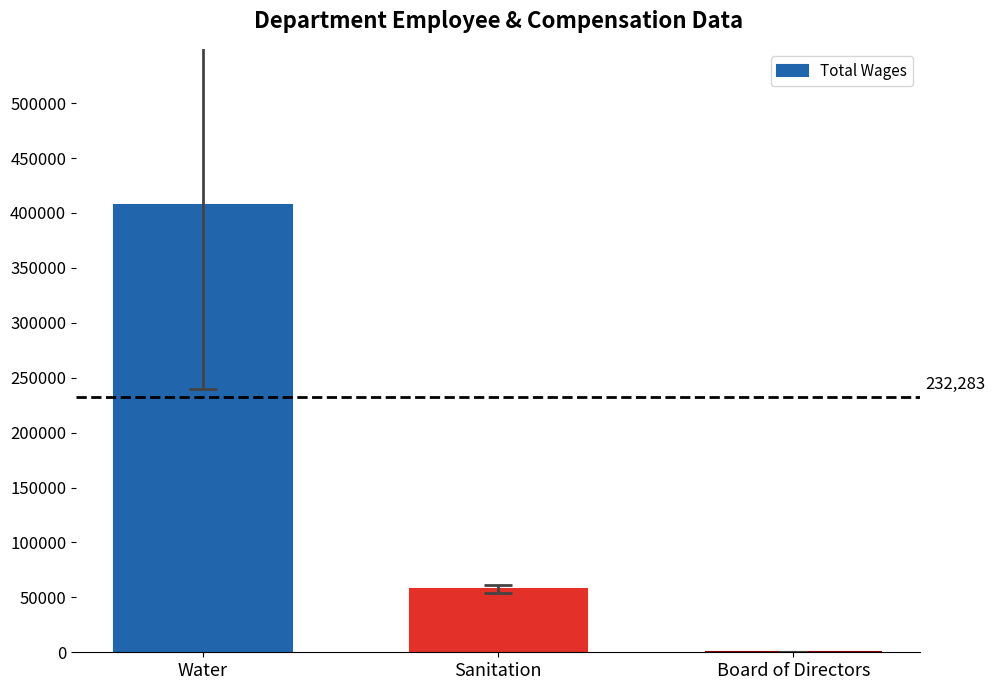

What is the maximum value shown in the chart?

407010